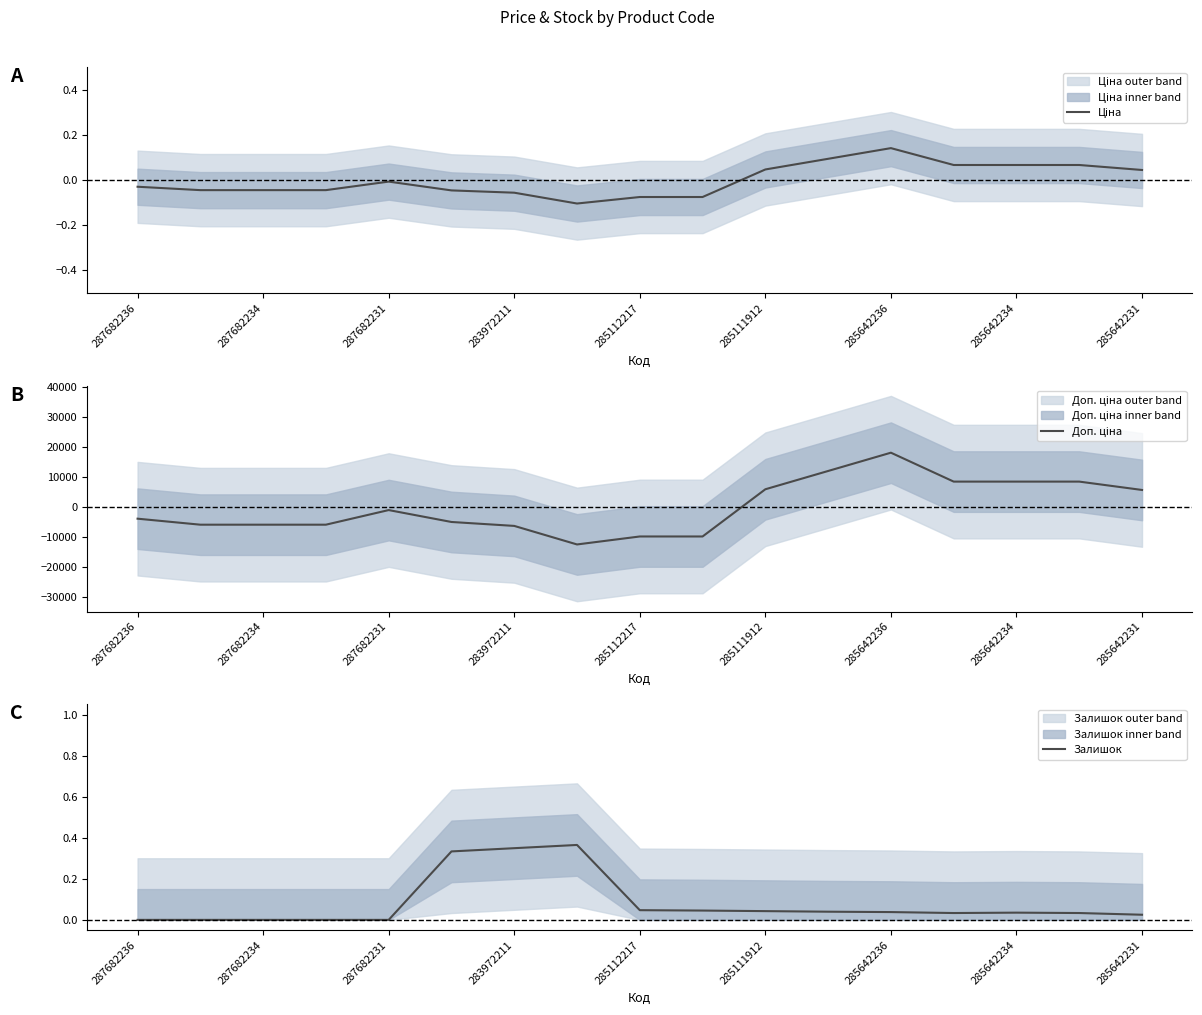

Which series has the largest range (max minus min)?

Доп. ціна